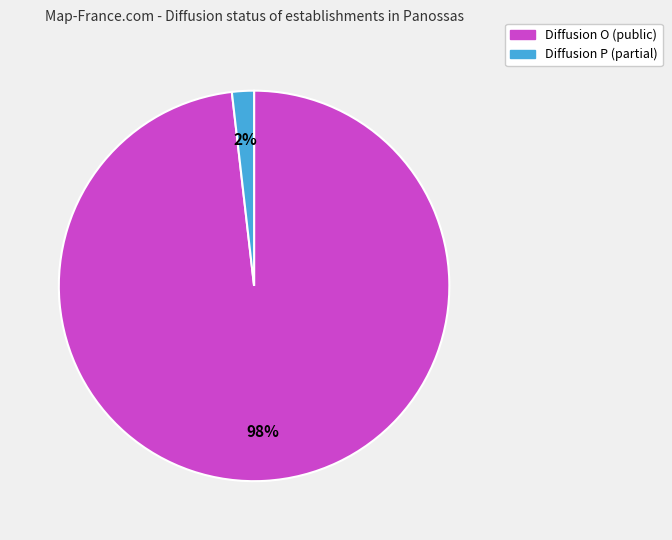

Does any single category account for the majority?

Yes